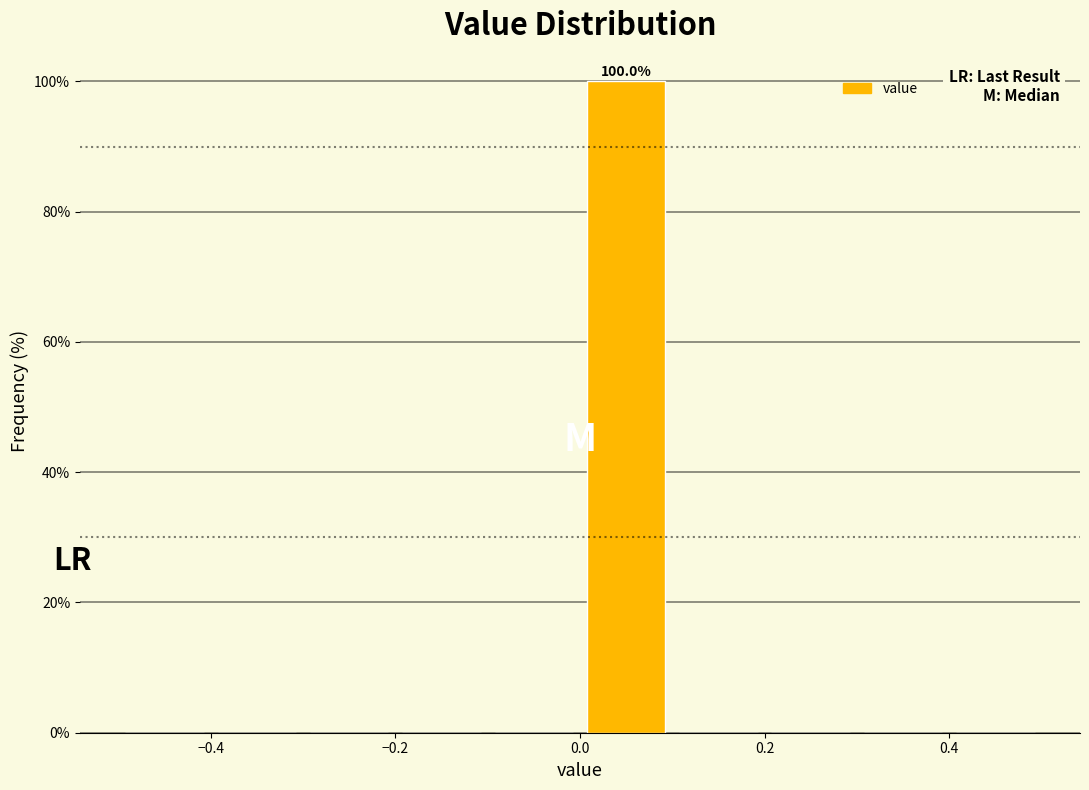

Over which range of the x-axis is the bar tallest?

0.0 to 0.1